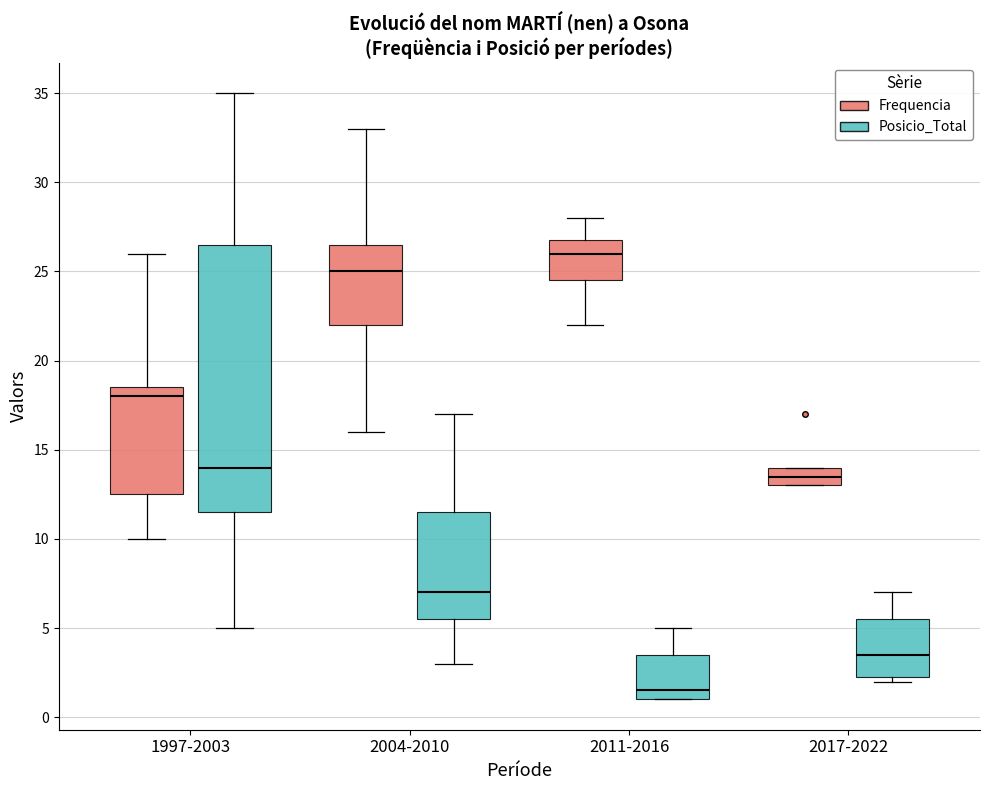

Which box's median line is the lowest?

2011-2016 (Posicio_Total)